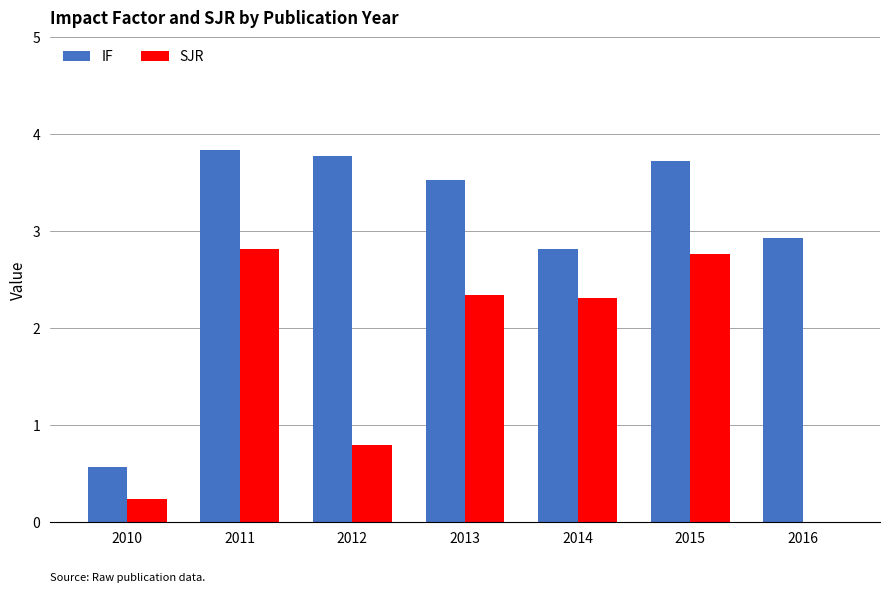

What is the greatest value displayed?

3.8